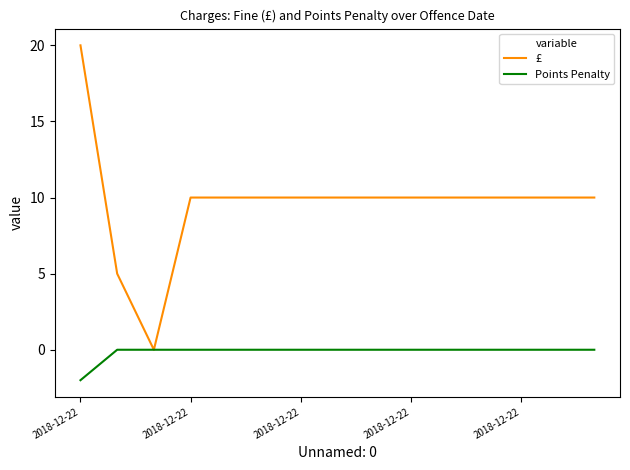

Which series has the largest range (max minus min)?

£